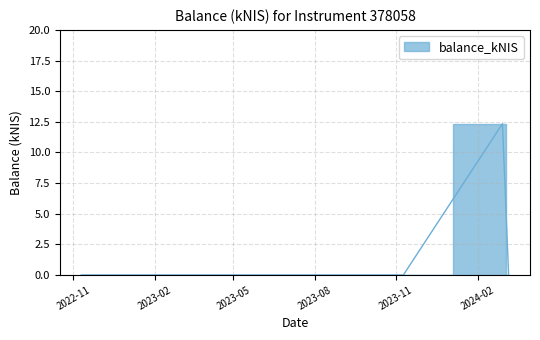

Reading left to right, list all the values displayed in this chart.

2022-11-10=0.0	2023-05-18=0.0	2023-11-09=0.0	2024-02-29=12.3	2024-03-07=0.0